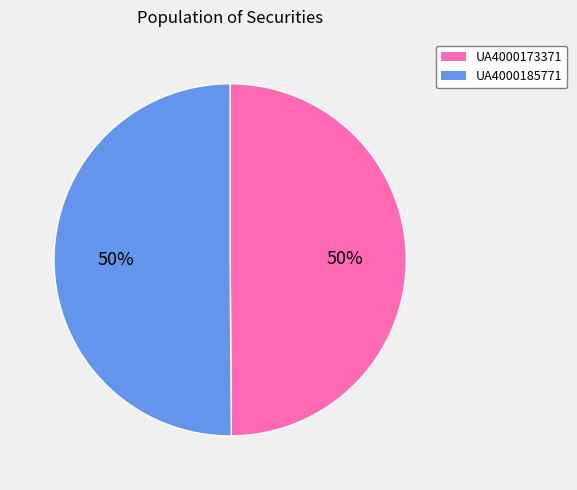

Do UA4000173371 and UA4000185771 together represent more than half of the pie?

Yes